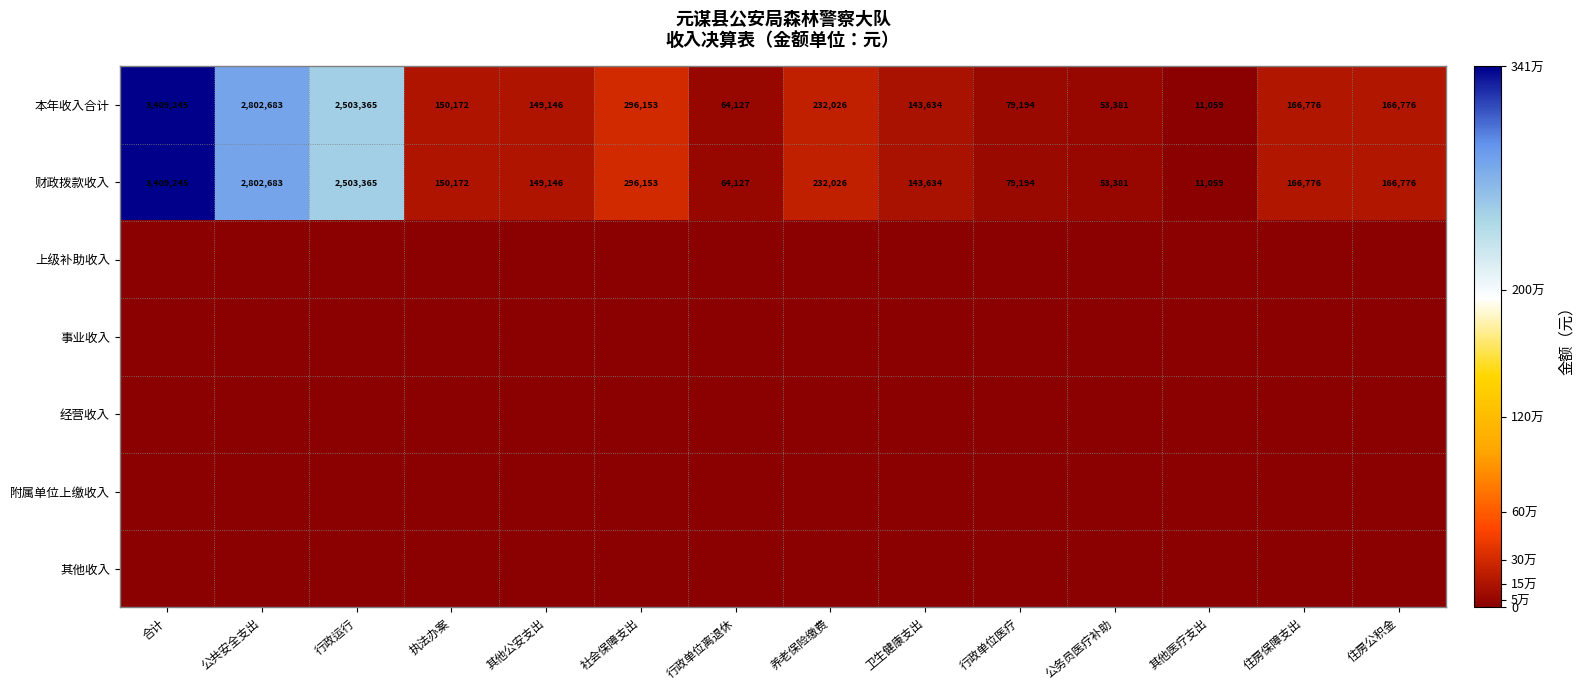

What is the highest value of the 本年收入合计 series?

3409245